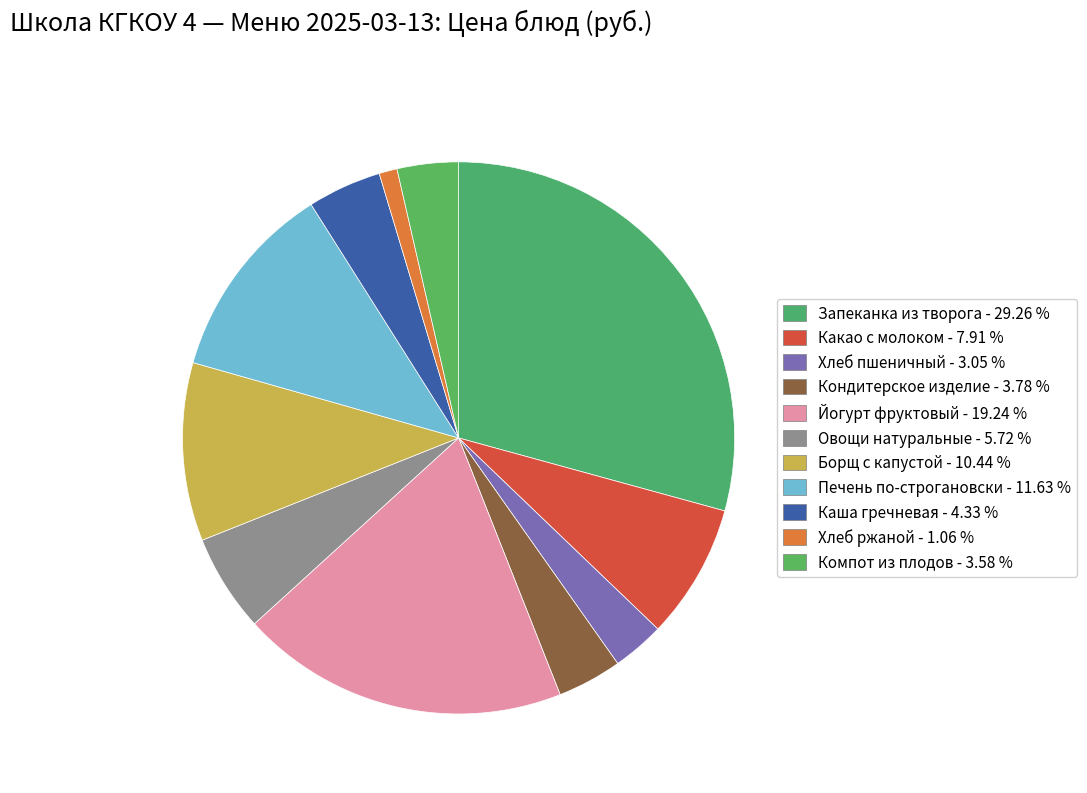

Does Овощи натуральные account for over 50% of the chart?

No